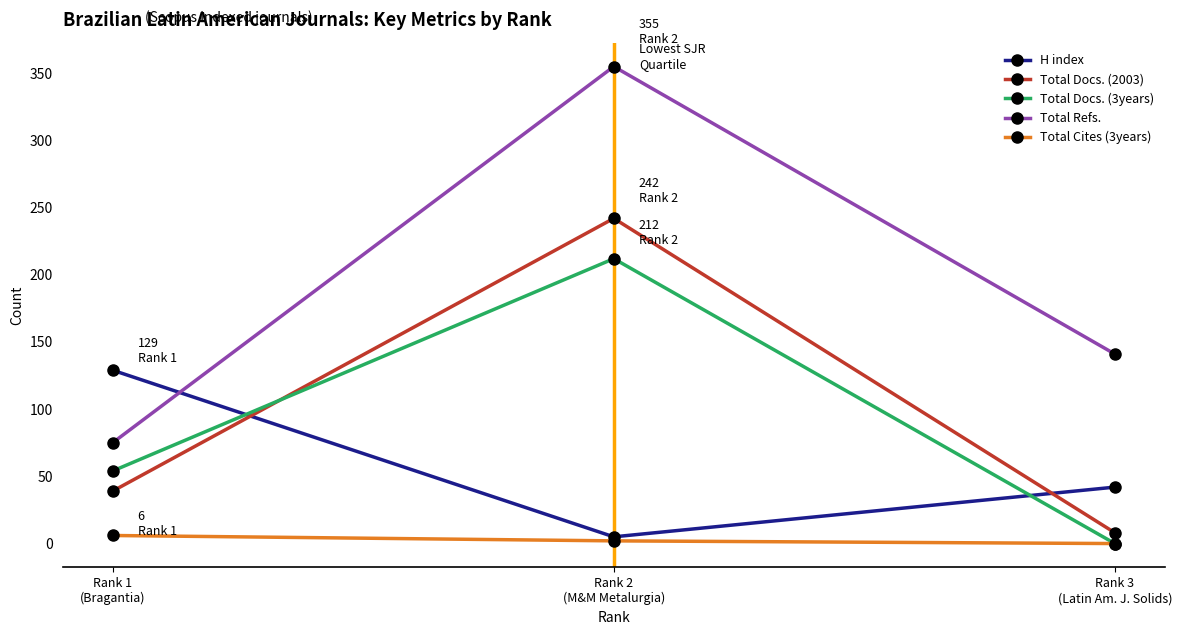

Rank the series by their maximum value, from highest to lowest.

Total Refs., Total Docs. (2003), Total Docs. (3years), H index, Total Cites (3years)